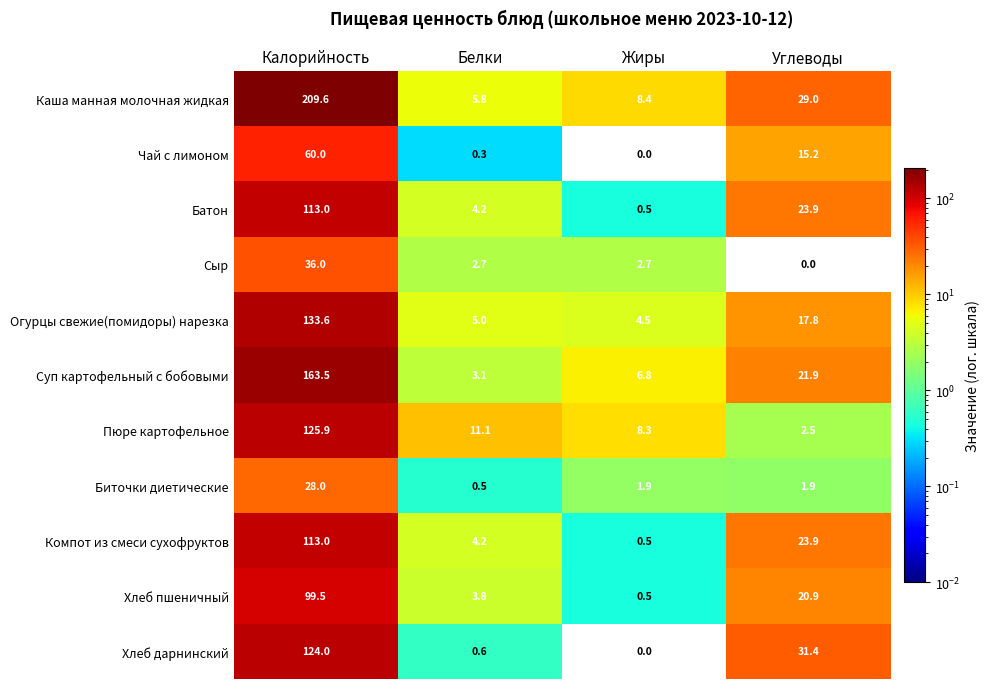

What is the total value across all series at Жиры?

34.1